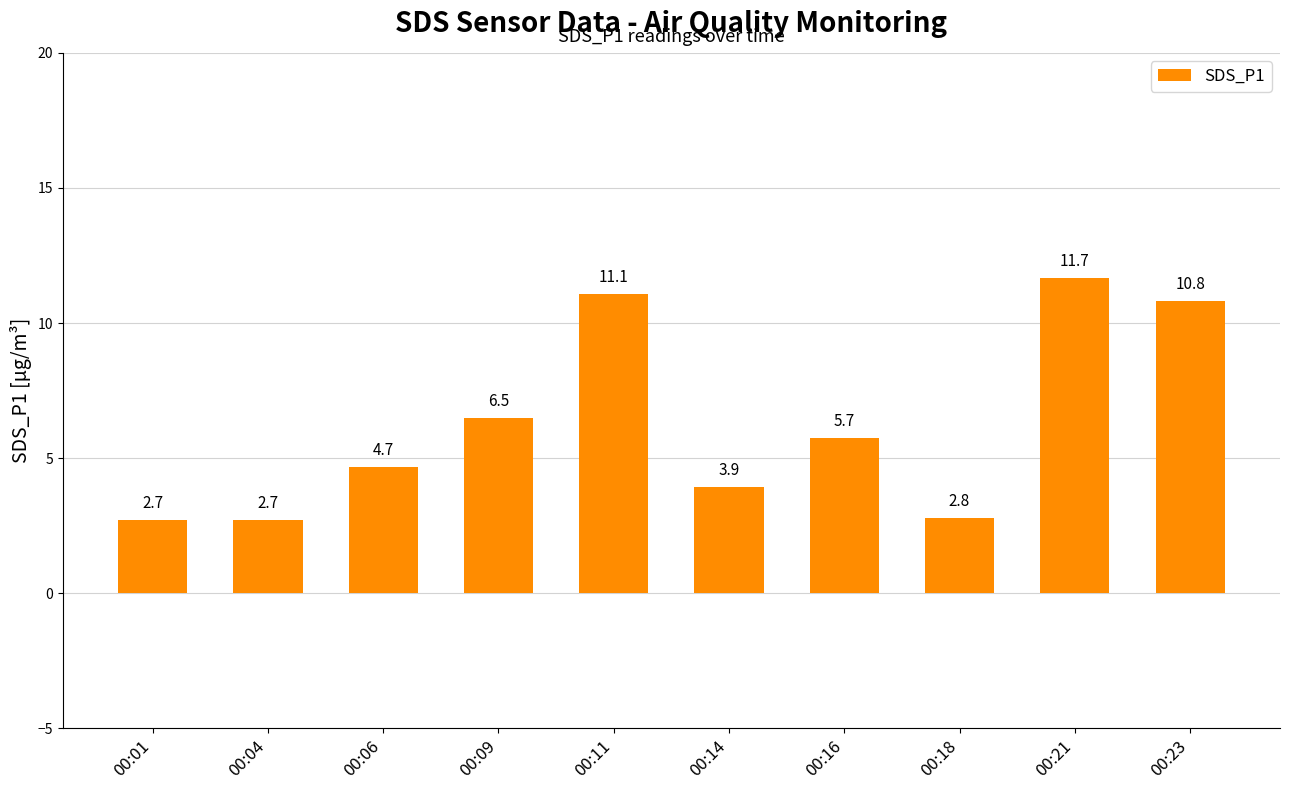

What is the value of the 8th bar from the left?

2.8